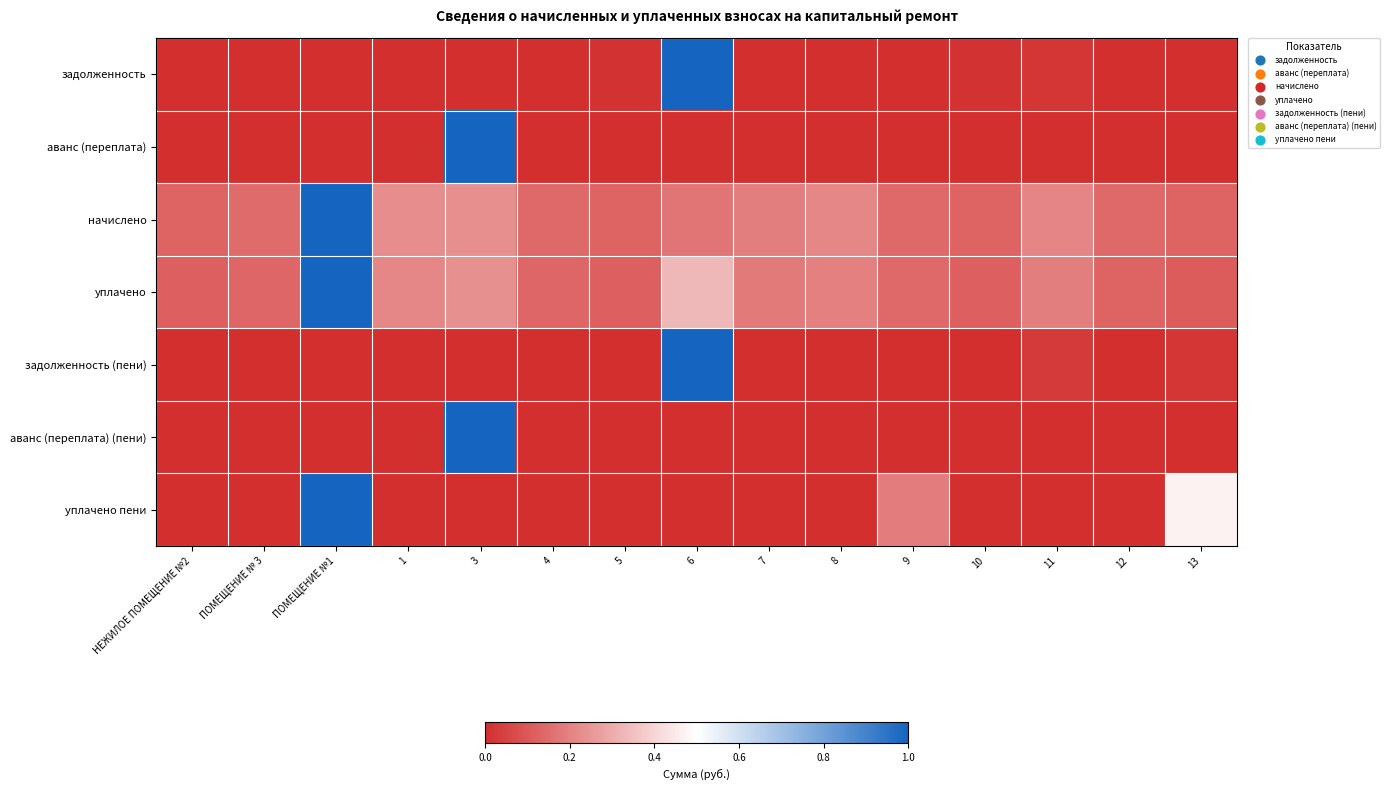

Reading left to right, extract all data points from this chart.

задолженность: НЕЖИЛОЕ ПОМЕЩЕНИЕ №2=0.0	ПОМЕЩЕНИЕ № 3=0.0	ПОМЕЩЕНИЕ №1=0.0	1=0.0	3=0.0	4=0.0	5=0.0	6=1.0	7=0.0	8=0.0	9=0.0	10=0.0	11=0.0	12=0.0	13=0.0
аванс (переплата): НЕЖИЛОЕ ПОМЕЩЕНИЕ №2=0.0	ПОМЕЩЕНИЕ № 3=0.0	ПОМЕЩЕНИЕ №1=0.0	1=0.0	3=1.0	4=0.0	5=0.0	6=0.0	7=0.0	8=0.0	9=0.0	10=0.0	11=0.0	12=0.0	13=0.0
начислено: НЕЖИЛОЕ ПОМЕЩЕНИЕ №2=0.1	ПОМЕЩЕНИЕ № 3=0.1	ПОМЕЩЕНИЕ №1=1.0	1=0.2	3=0.2	4=0.1	5=0.1	6=0.2	7=0.2	8=0.2	9=0.1	10=0.1	11=0.2	12=0.1	13=0.1
уплачено: НЕЖИЛОЕ ПОМЕЩЕНИЕ №2=0.1	ПОМЕЩЕНИЕ № 3=0.1	ПОМЕЩЕНИЕ №1=1.0	1=0.2	3=0.2	4=0.1	5=0.1	6=0.3	7=0.2	8=0.2	9=0.1	10=0.1	11=0.2	12=0.1	13=0.1
задолженность (пени): НЕЖИЛОЕ ПОМЕЩЕНИЕ №2=0.0	ПОМЕЩЕНИЕ № 3=0.0	ПОМЕЩЕНИЕ №1=0.0	1=0.0	3=0.0	4=0.0	5=0.0	6=1.0	7=0.0	8=0.0	9=0.0	10=0.0	11=0.0	12=0.0	13=0.0
аванс (переплата) (пени): НЕЖИЛОЕ ПОМЕЩЕНИЕ №2=0.0	ПОМЕЩЕНИЕ № 3=0.0	ПОМЕЩЕНИЕ №1=0.0	1=0.0	3=1.0	4=0.0	5=0.0	6=0.0	7=0.0	8=0.0	9=0.0	10=0.0	11=0.0	12=0.0	13=0.0
уплачено пени: НЕЖИЛОЕ ПОМЕЩЕНИЕ №2=0.0	ПОМЕЩЕНИЕ № 3=0.0	ПОМЕЩЕНИЕ №1=1.0	1=0.0	3=0.0	4=0.0	5=0.0	6=0.0	7=0.0	8=0.0	9=0.2	10=0.0	11=0.0	12=0.0	13=0.5